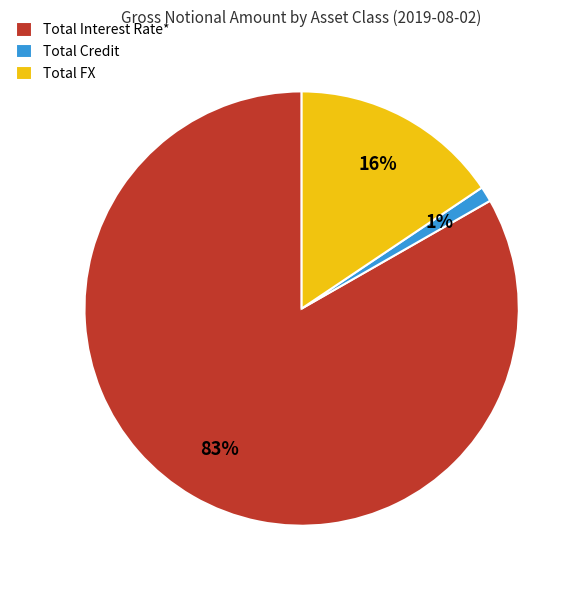

Is there a majority slice in this chart?

Yes